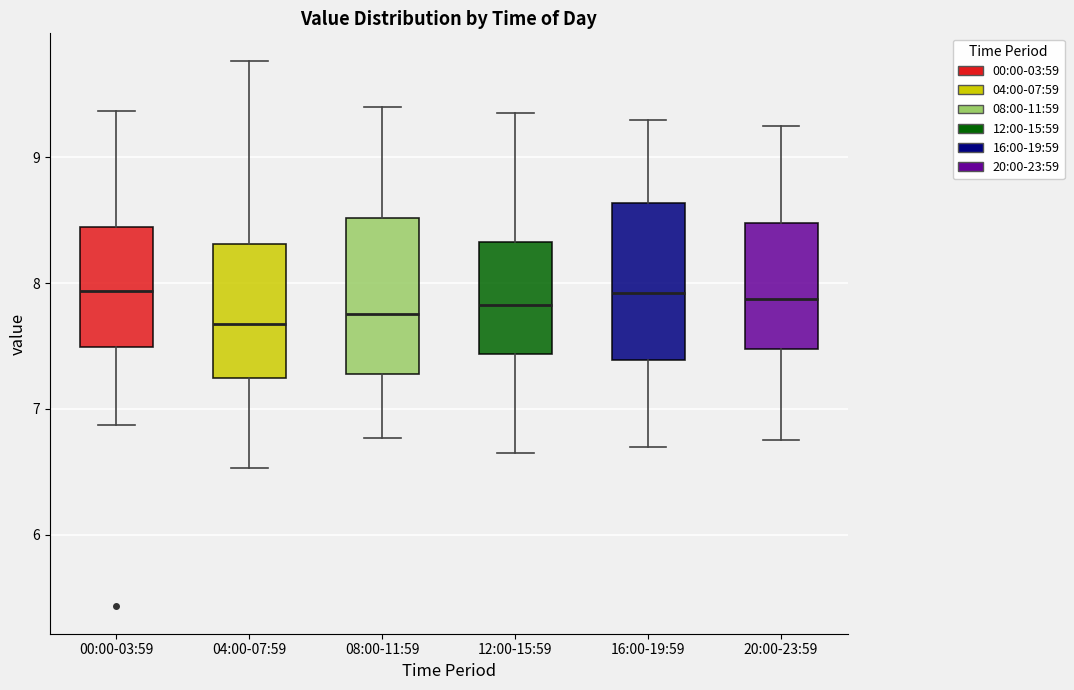

Where does the lower whisker of the box for 00:00-03:59 end on the y-axis? The values are not printed on the chart, so give them approximately, as read against the axis.

6.9